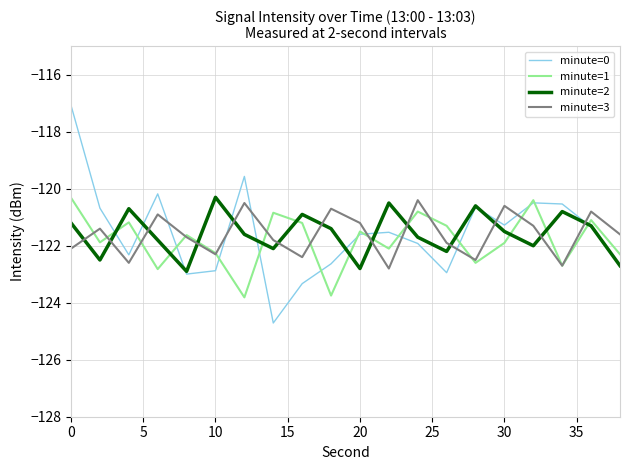

What is the minimum value shown in the chart?

-124.7